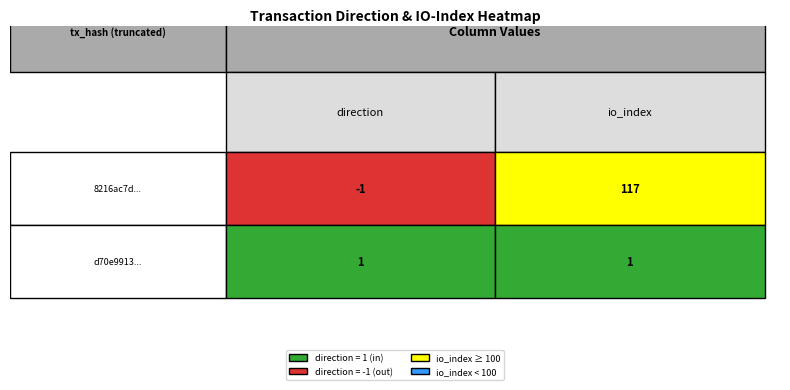

Which series changed the most between -1 and 1?

8216ac7d2e7cb5dfc4e7f2d22f6159ab481d225